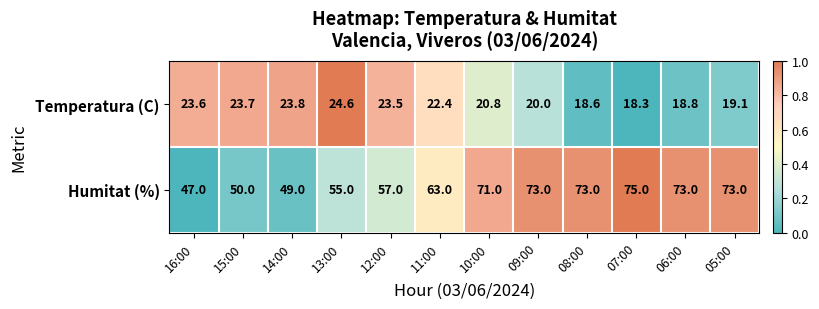

Between 13:00 and 10:00, which series saw the biggest shift?

Humitat (%)